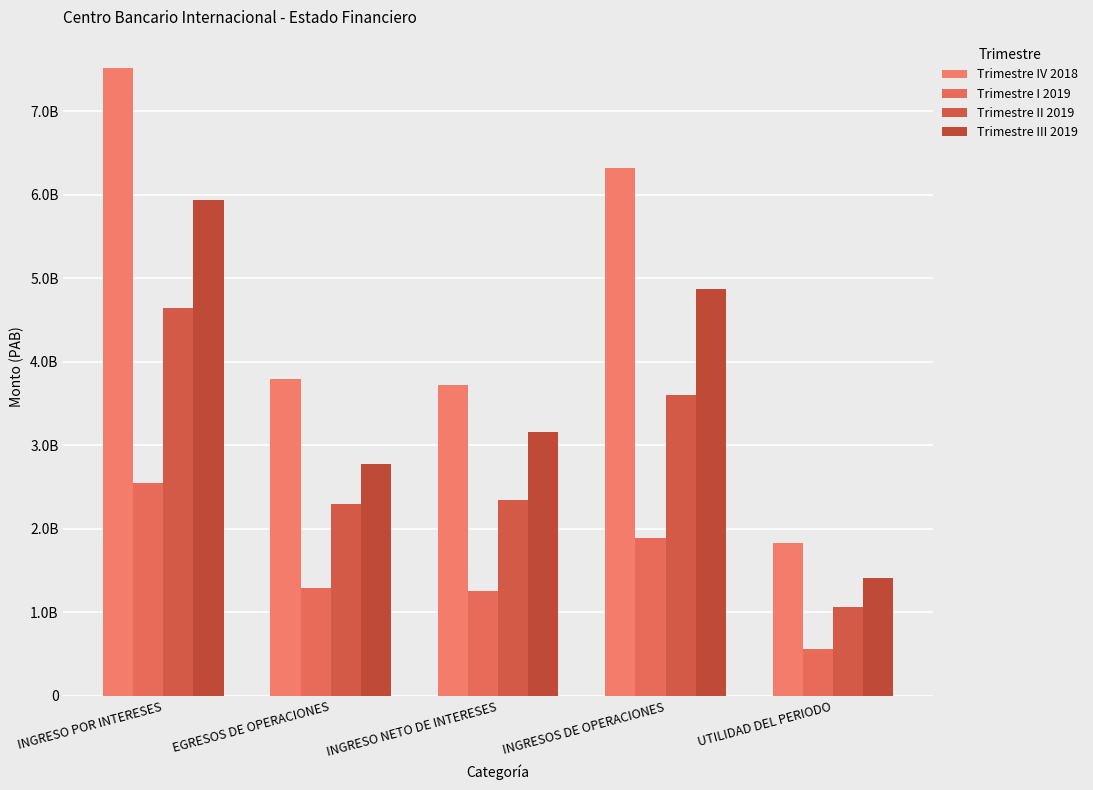

What position from the left is EGRESOS DE OPERACIONES?

2